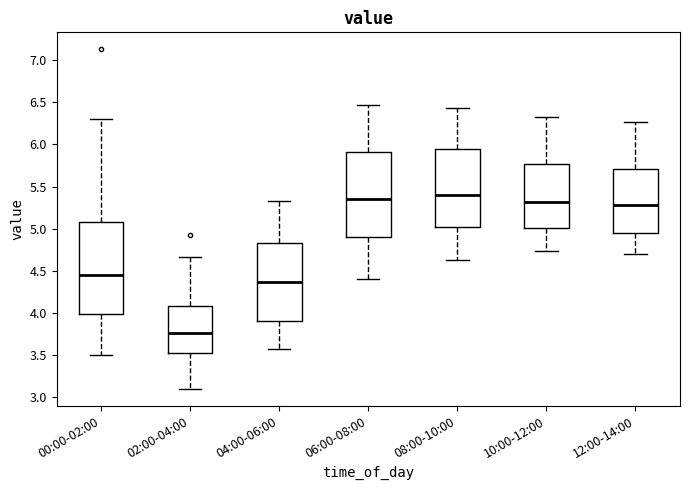

Where does the median line of the box for 02:00-04:00 sit on the y-axis? The values are not printed on the chart, so give them approximately, as read against the axis.

3.75